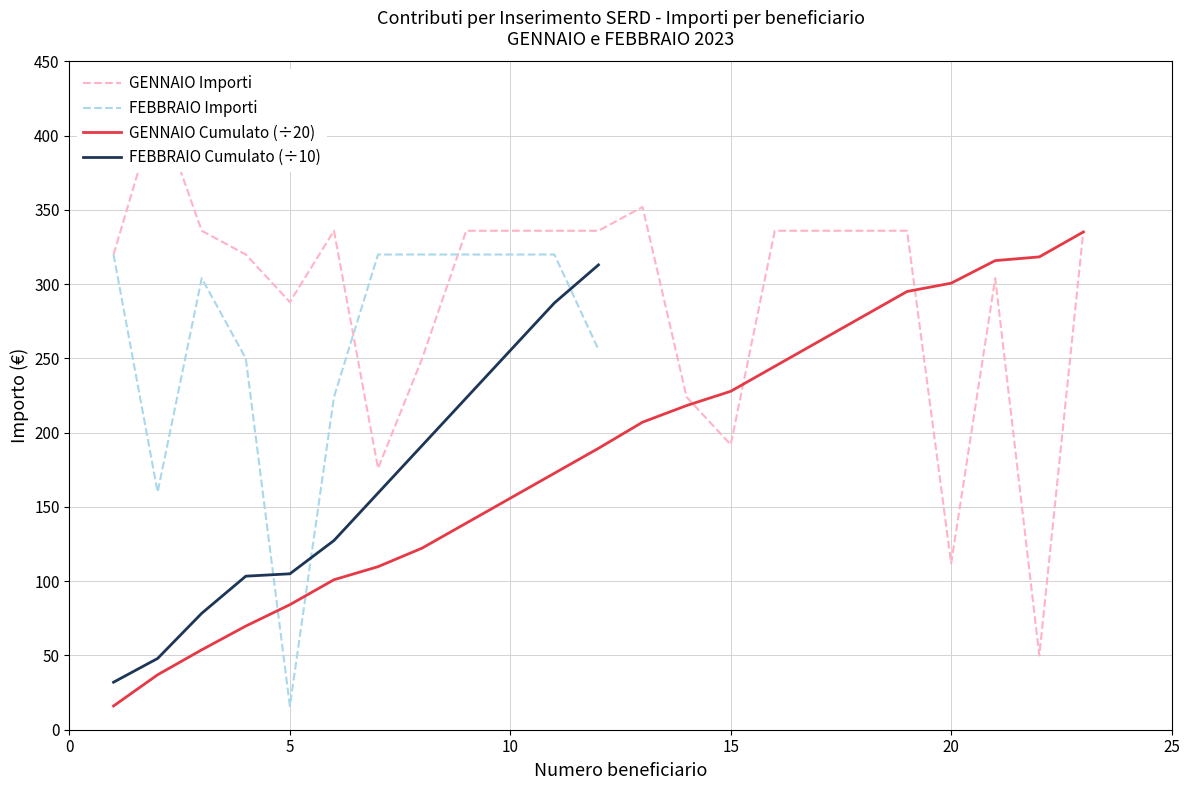

True or false: FEBBRAIO Cumulato (÷10) and FEBBRAIO Importi cross at least once.

True